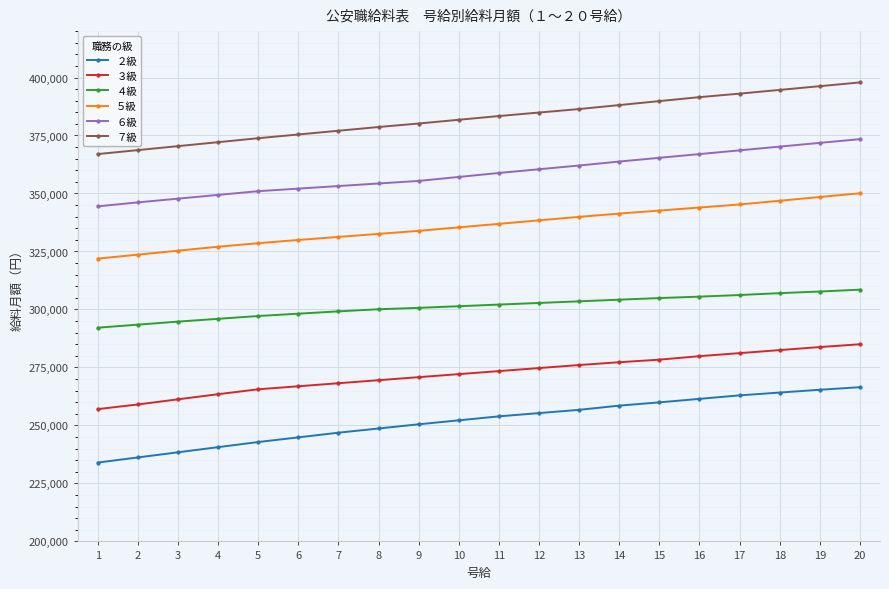

Count the number of categories in the chart.

20